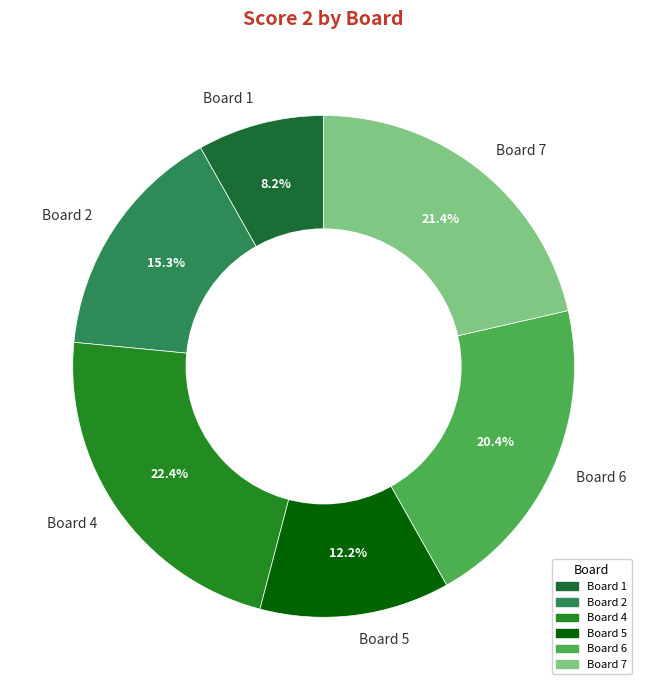

Does any single category account for the majority?

No